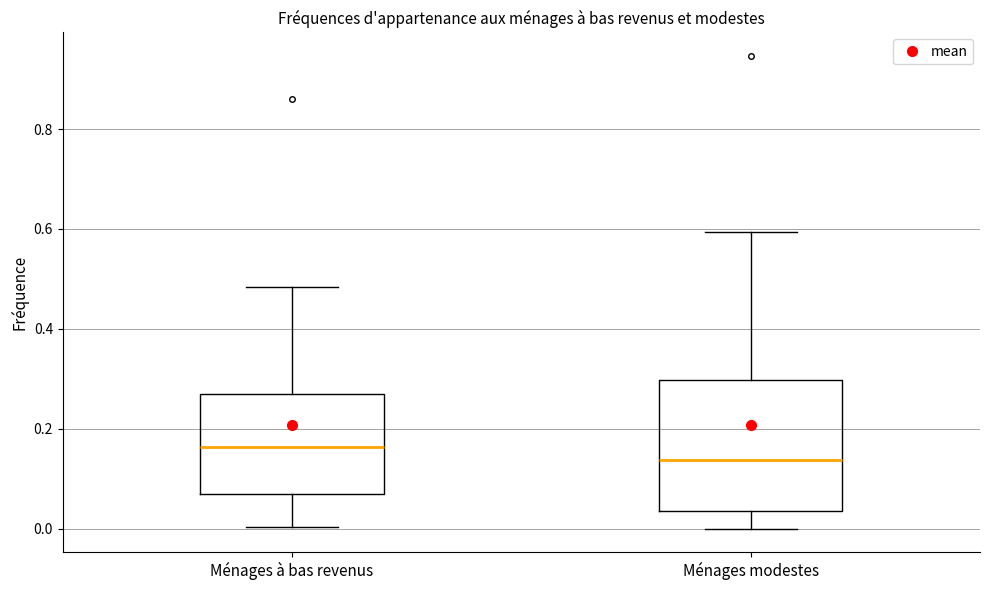

Which box has the highest median line?

Ménages à bas revenus